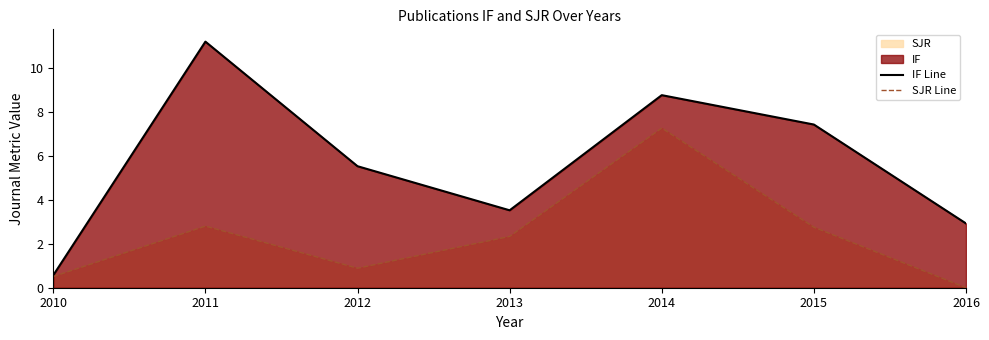

Where is the first local minimum for SJR Line?

2012